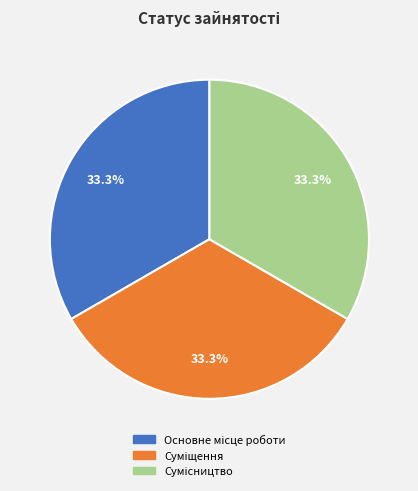

How many slices are in this pie chart?

3